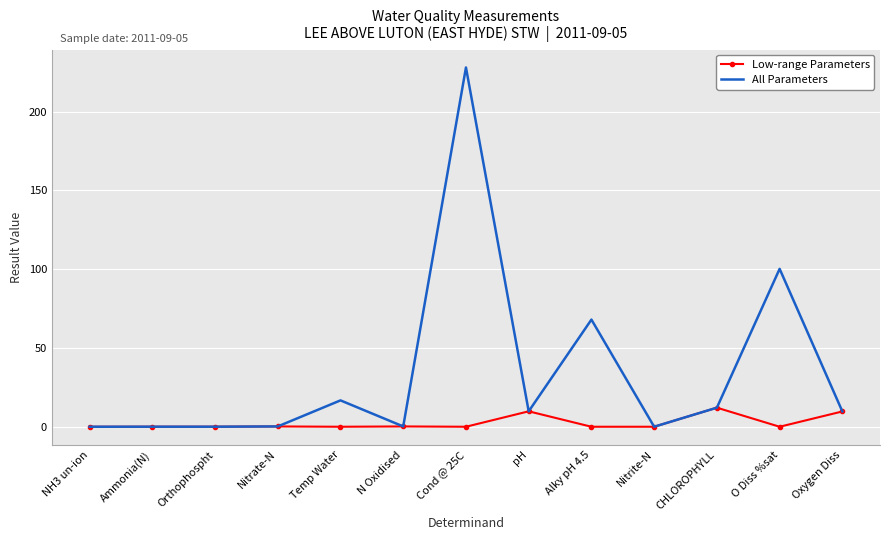

The All Parameters series shows 397.2 at Cond @ 25C. True or false?

False